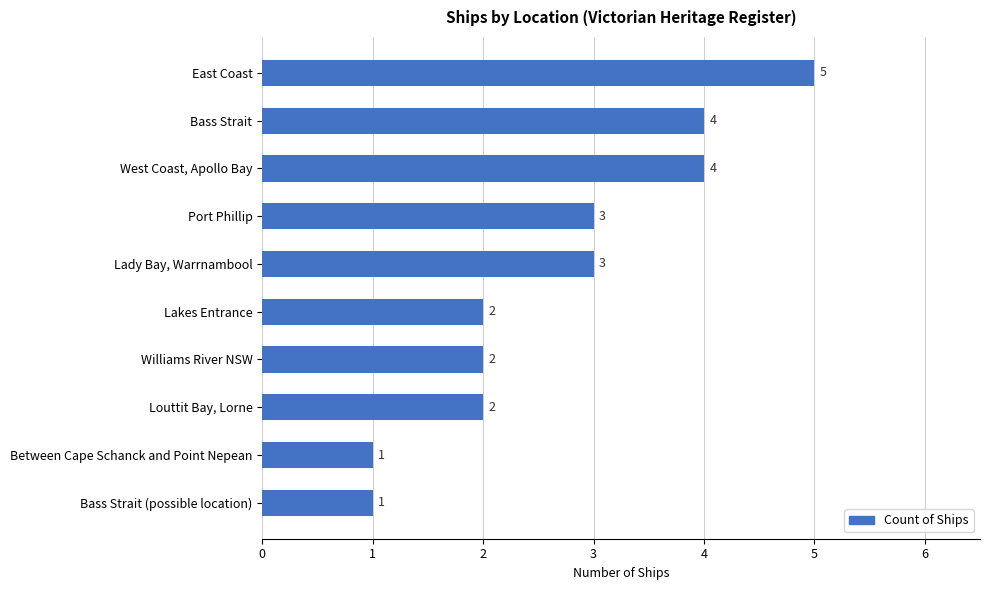

The value at West Coast, Apollo Bay is 4. True or false?

True